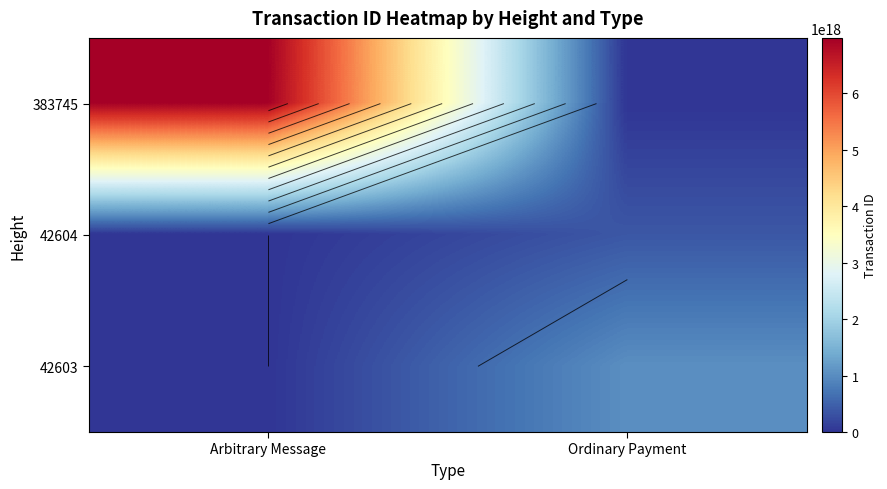

What is the maximum value shown in the chart?

6977252696033687552